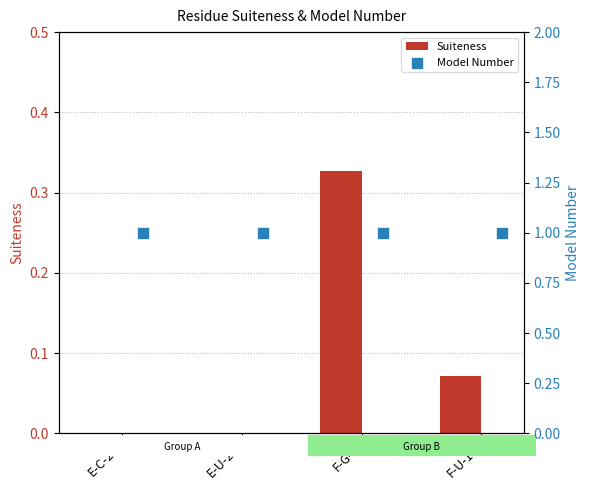

Which series contains the highest Y value?

Model Number